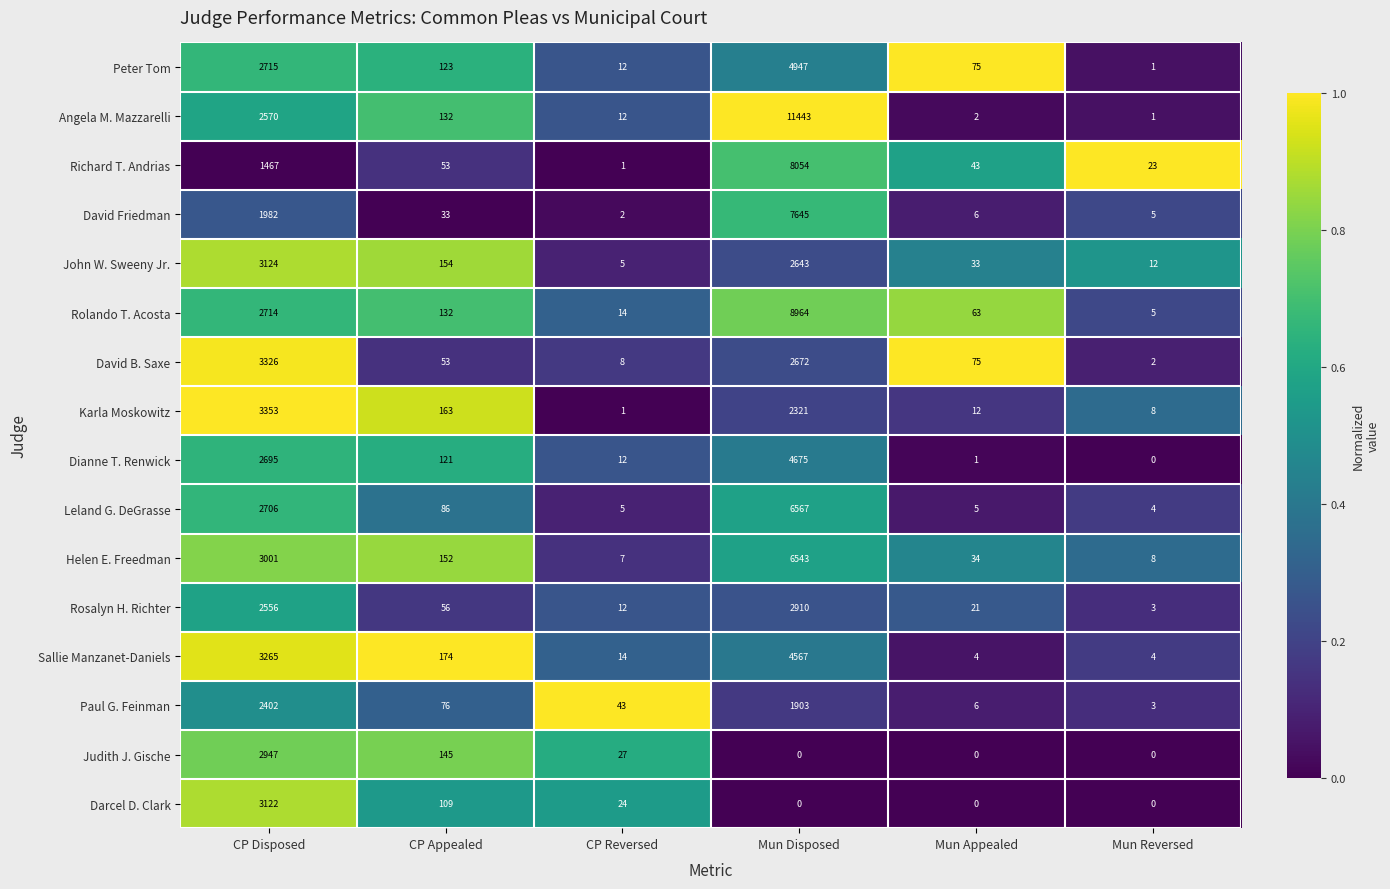

What is the average value of the David Friedman series?

1612